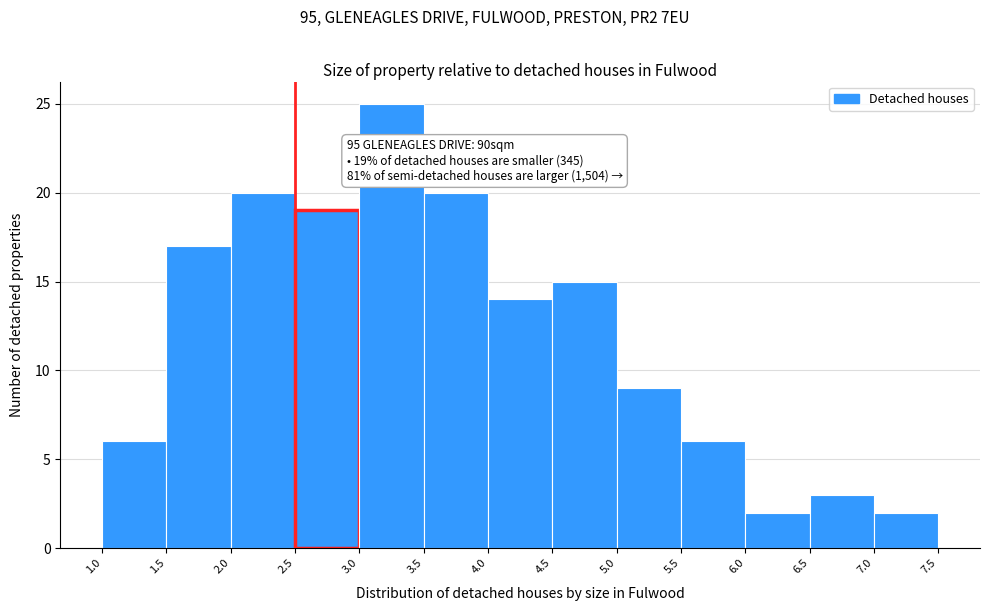

Over which range of the x-axis is the bar tallest?

3.0 to 3.5